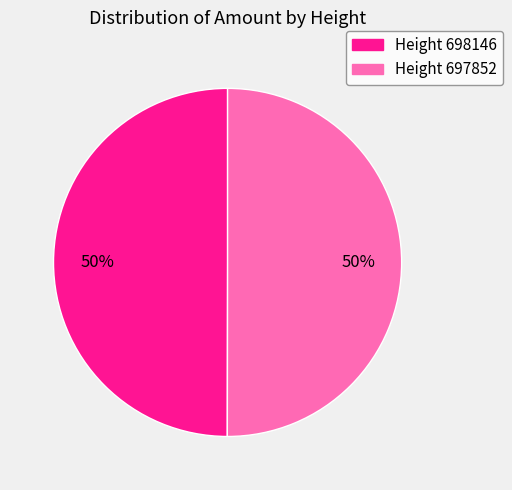

Approximately how many times larger is the value at Height 697852 compared to Height 698146?

1.0